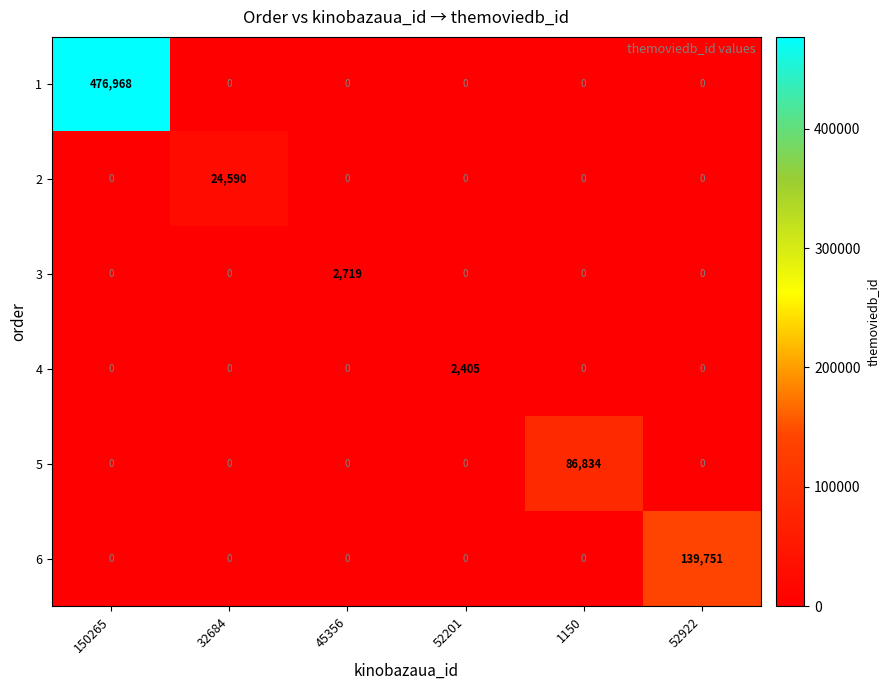

Which label corresponds to the largest value in the chart?

150265